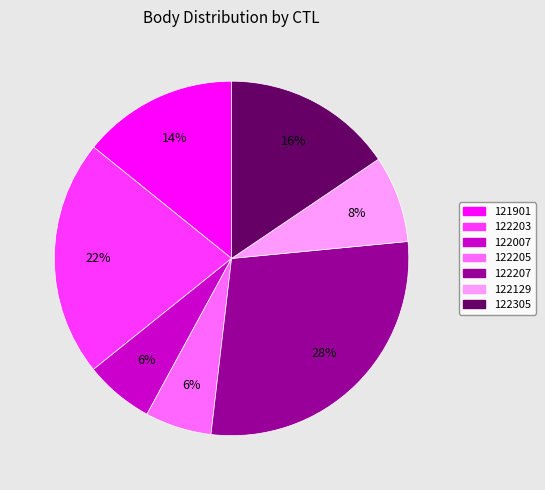

Is there a majority slice in this chart?

No